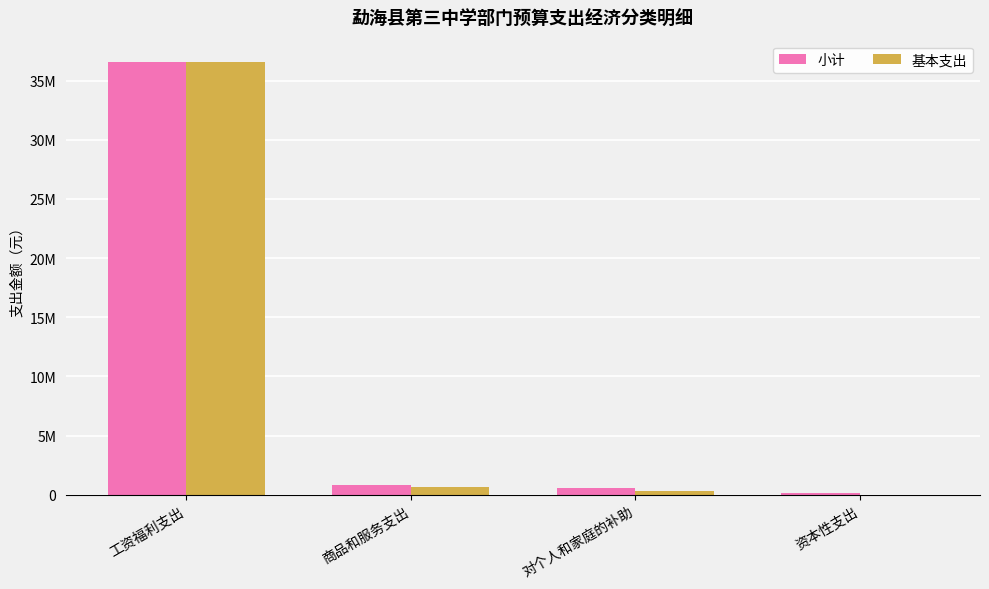

Are the bars horizontal?

No